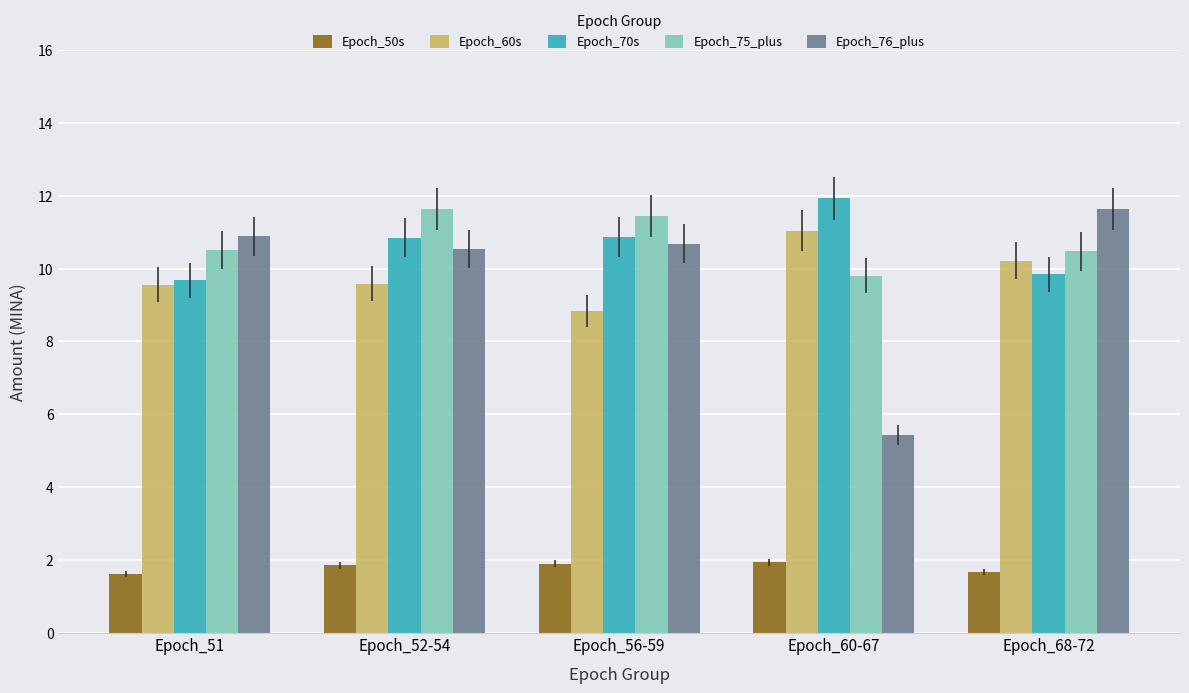

What is the difference between the maximum and minimum values in the Epoch_76_plus series?

6.2